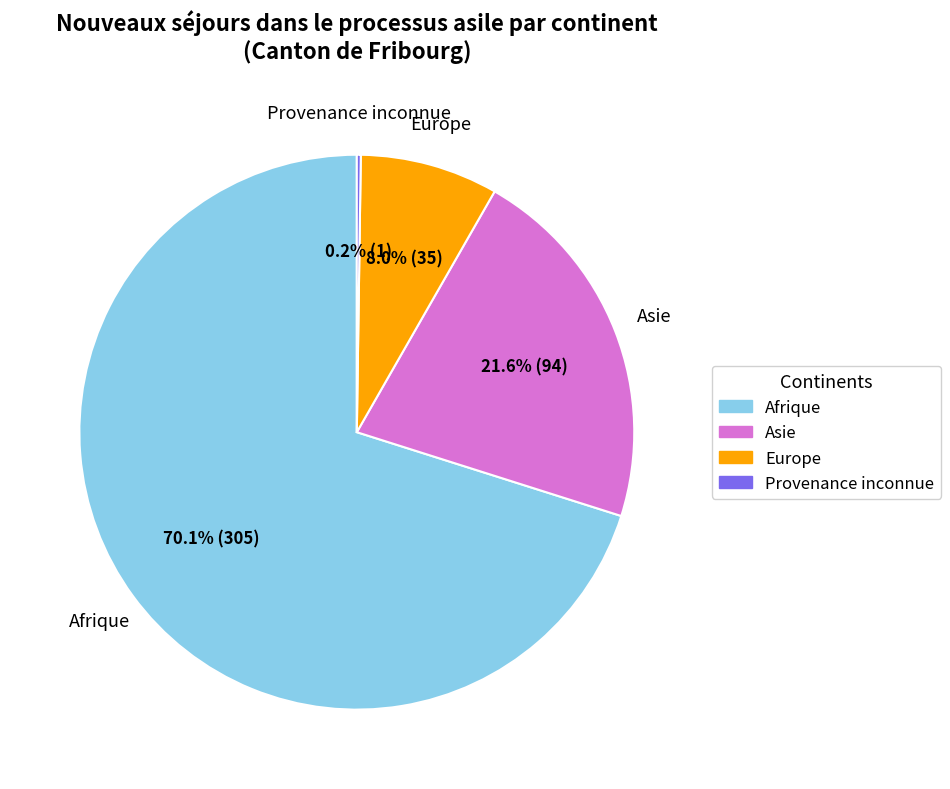

What percentage is NOT represented by Europe?

92.0%